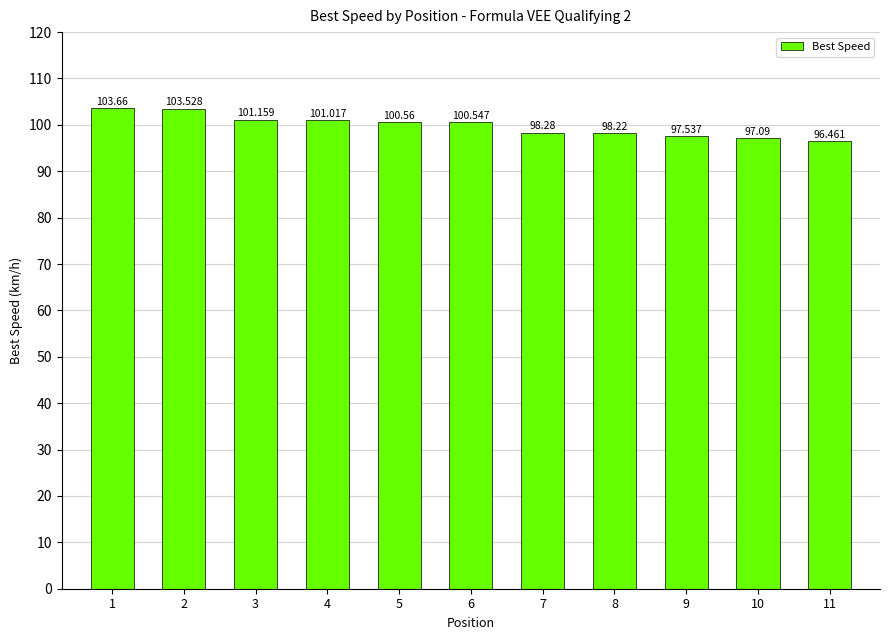

The value at 1 is 151.1. True or false?

False